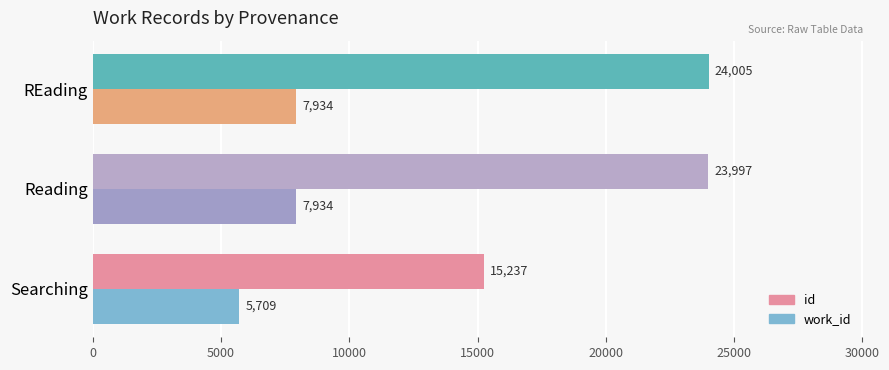

What is the average value of the work_id series?

7192